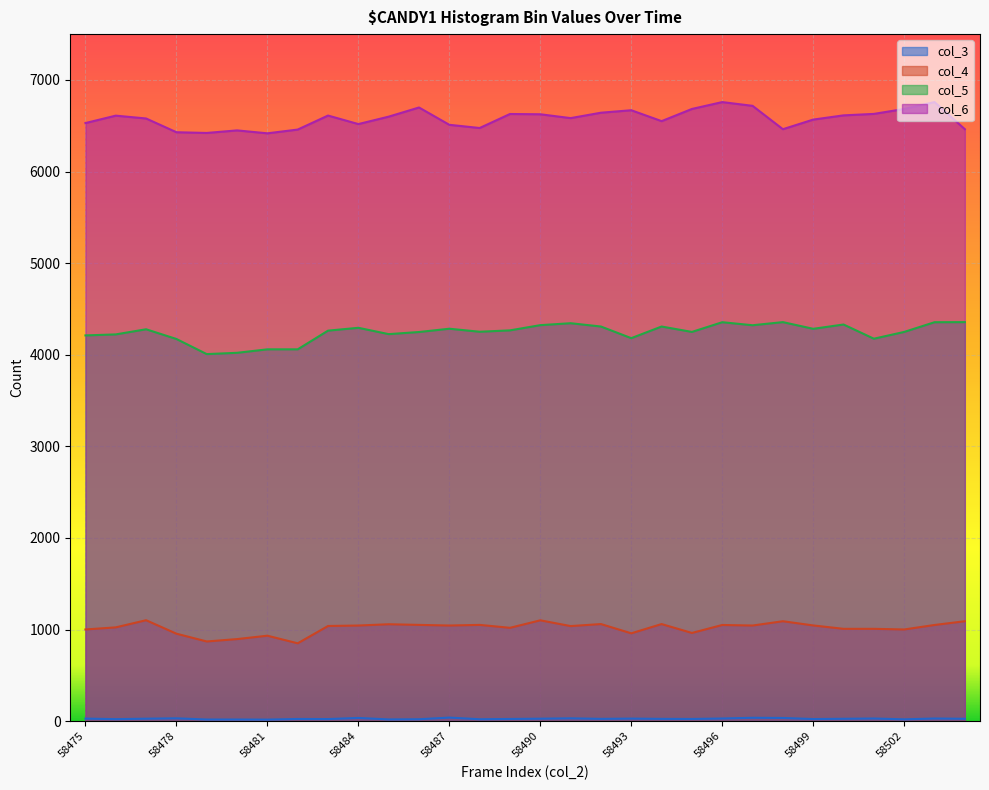

What is the lowest value of the col_5 series?

4007